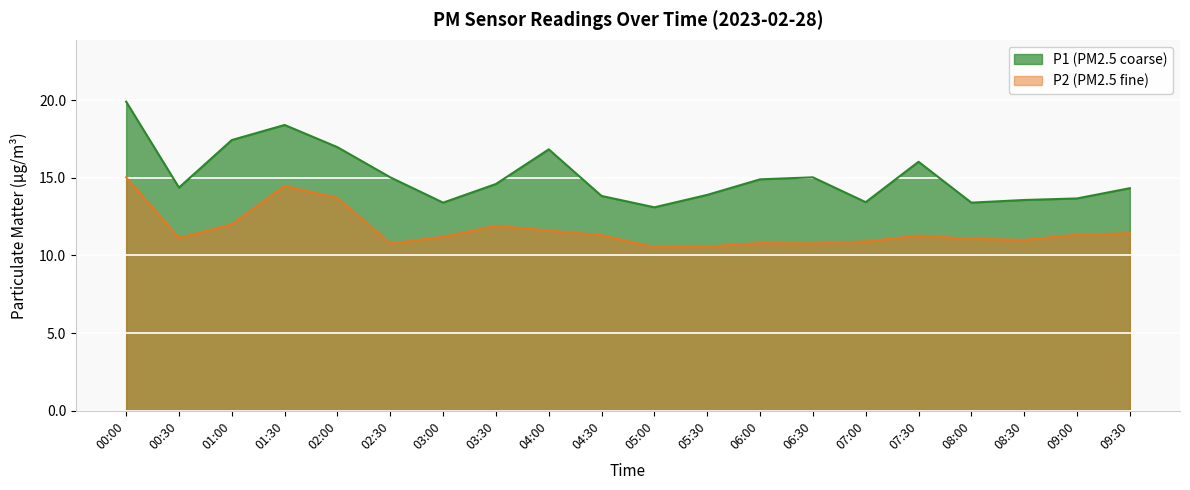

Reading left to right, extract all data points from this chart.

P1: 19.9	14.4	17.4	18.4	17.0	15.0	13.4	14.6	16.8	13.8	13.1	13.9	14.9	15.0	13.4	16.0	13.4	13.6	13.7	14.3
P2: 15.0	11.1	12.0	14.5	13.7	10.8	11.2	11.9	11.6	11.3	10.5	10.6	10.8	10.8	10.9	11.3	11.1	11.0	11.3	11.4